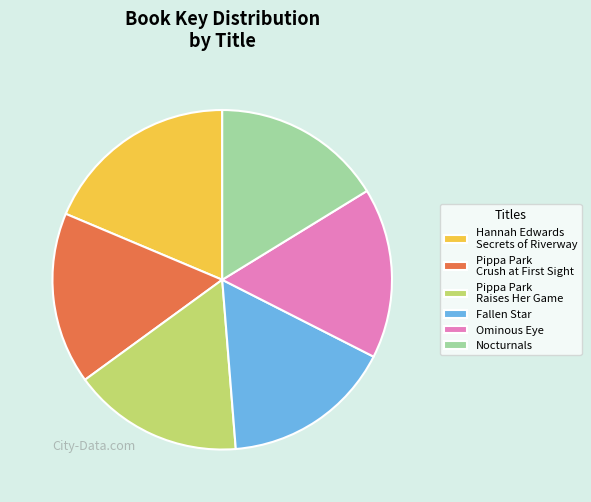

Which slice is the largest?

Hannah Edwards Secrets of Riverway